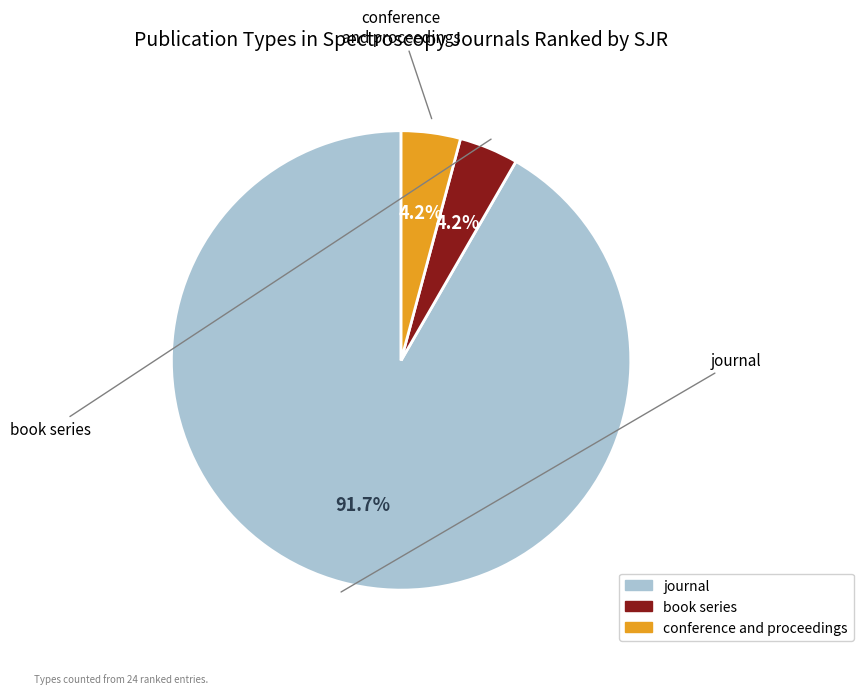

Is book series the majority of the pie?

No